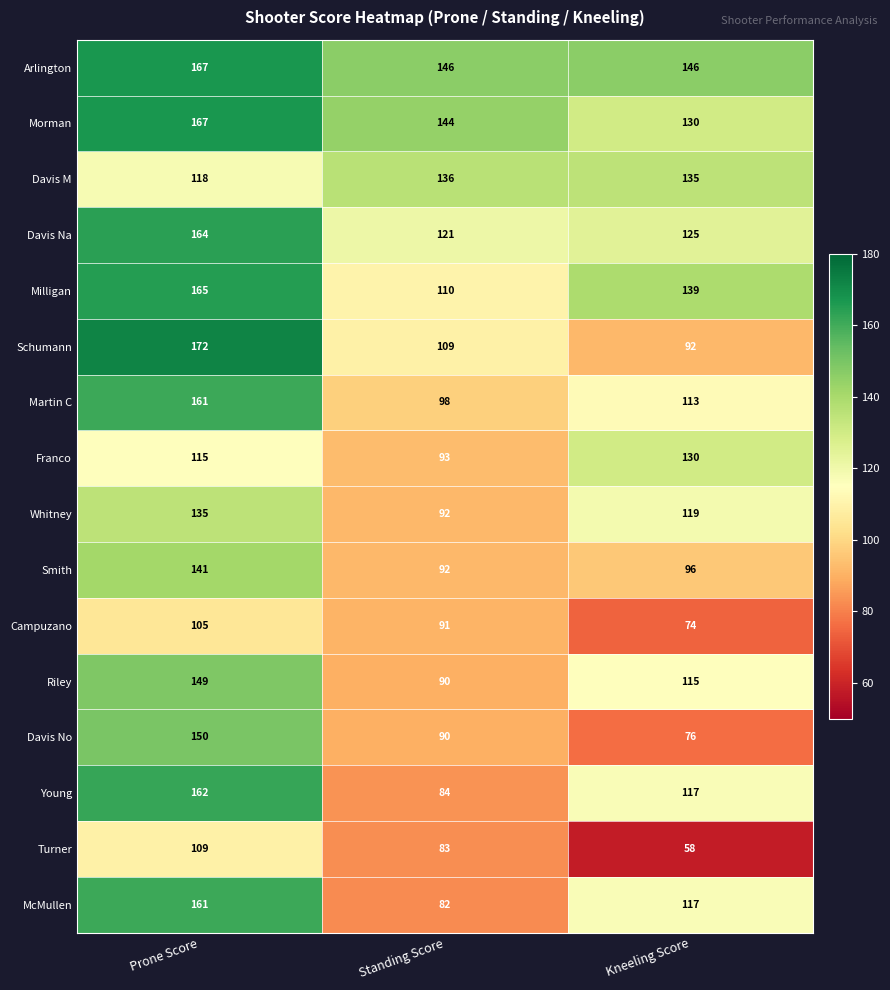

True or false: Riley has a value of 90 at Standing Score.

True